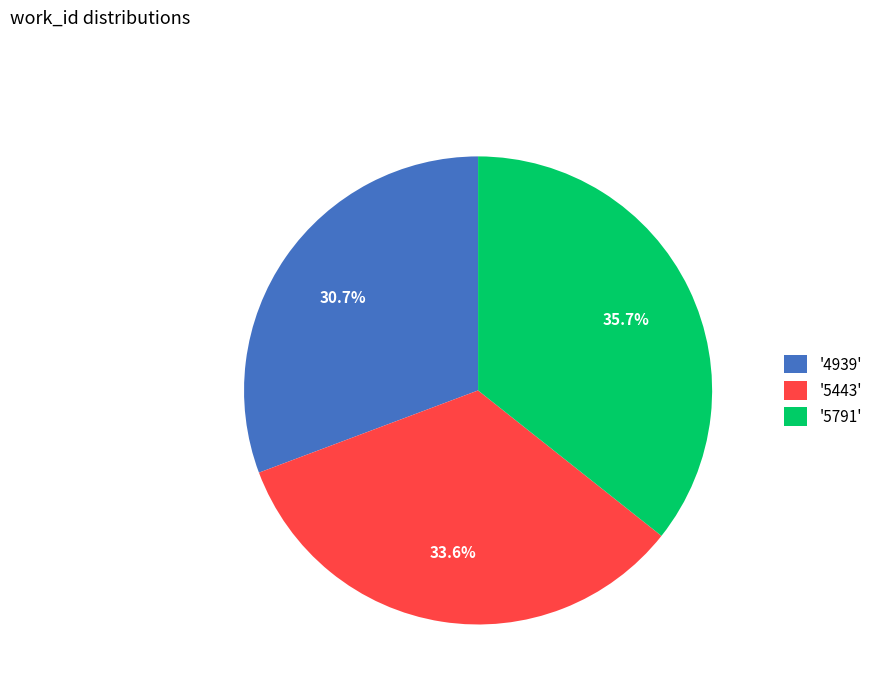

What is the smallest slice in the pie chart?

'4939'